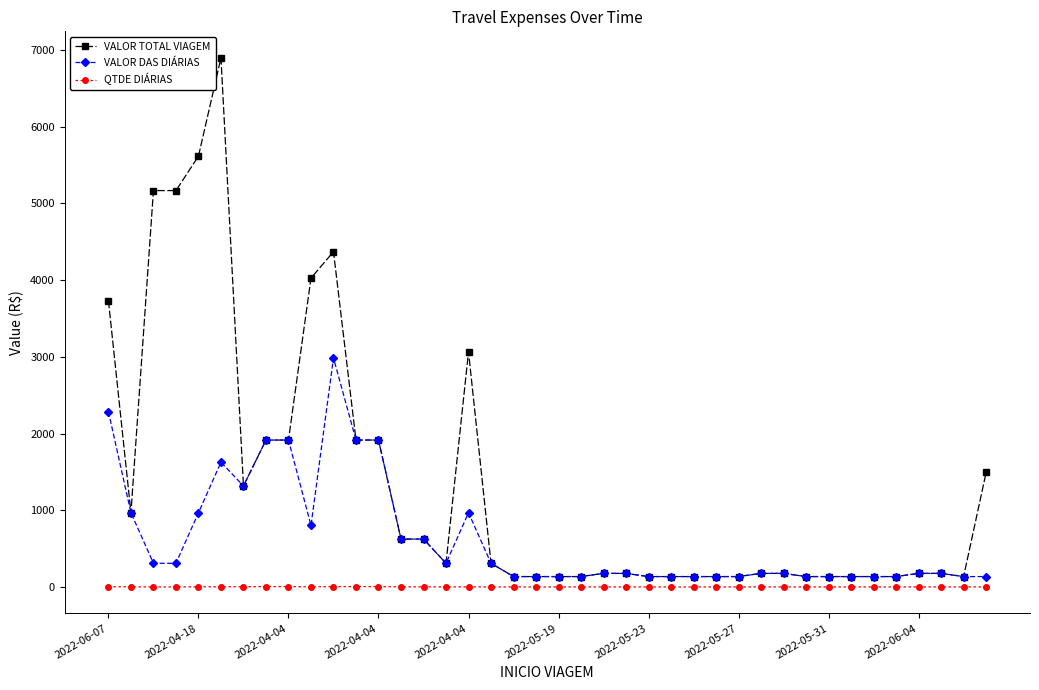

What is the highest value of the VALOR DAS DIÁRIAS series?

2984.5